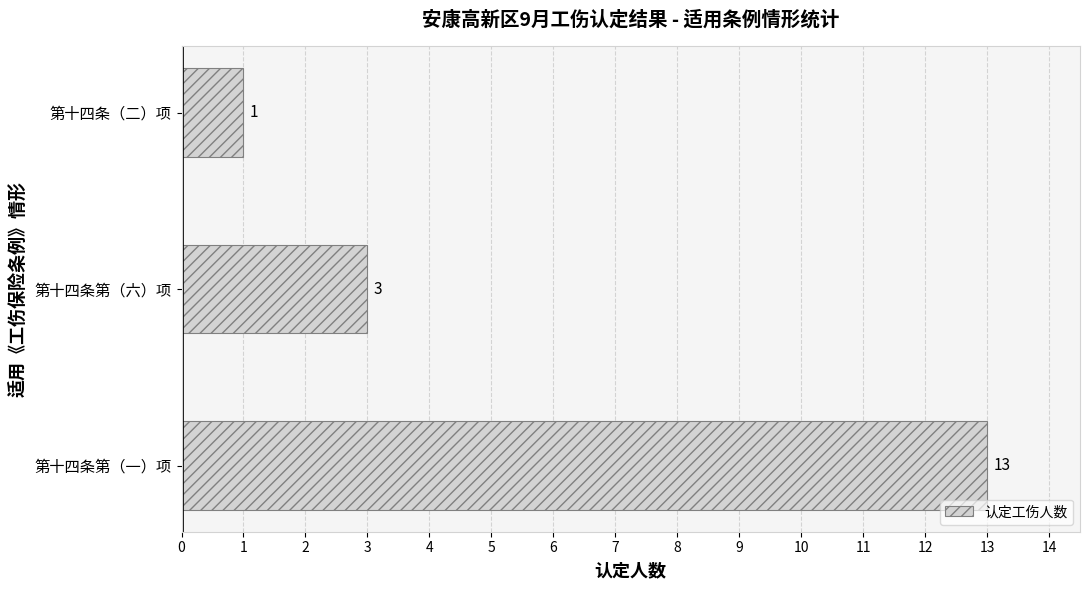

Reading bottom to top, list all the values displayed in this chart.

13	3	1